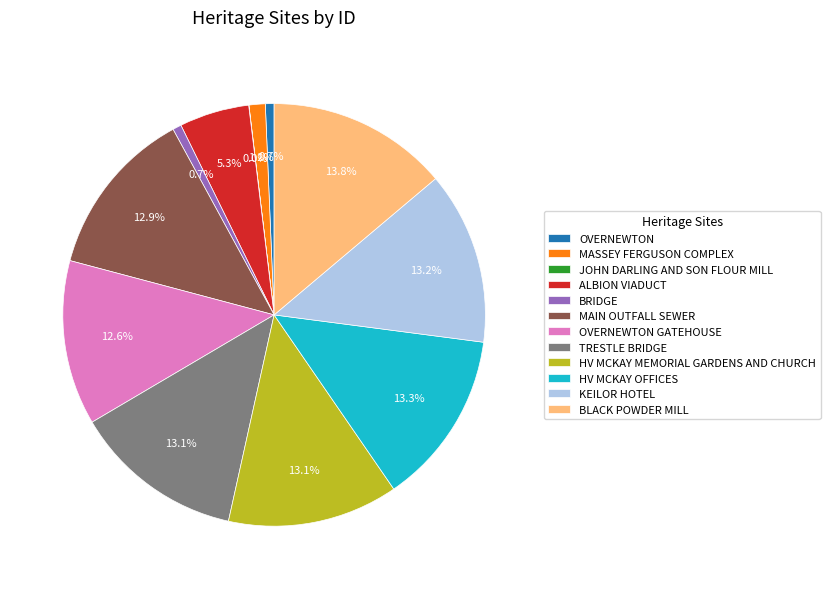

Does HV MCKAY OFFICES account for over 50% of the chart?

No